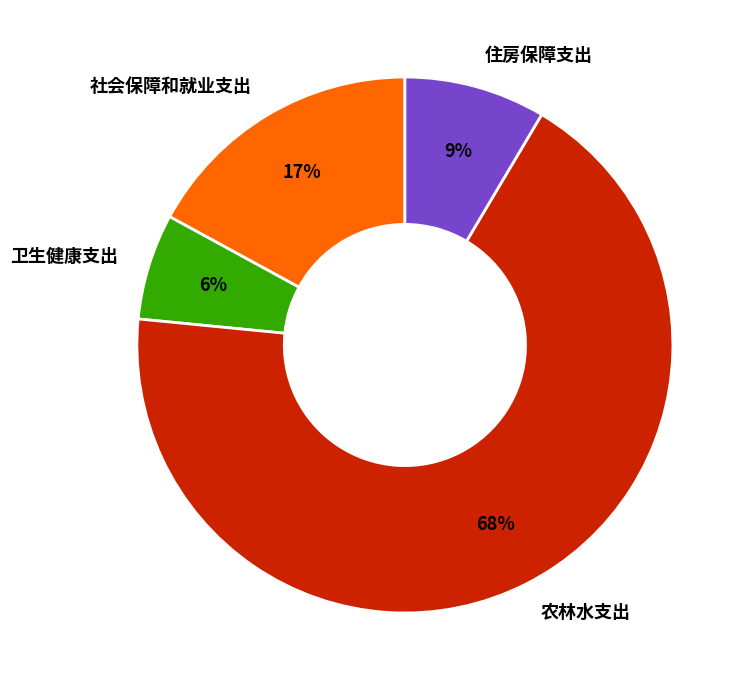

To the nearest percent, what is the combined percentage of 社会保障和就业支出 and 农林水支出?

85%